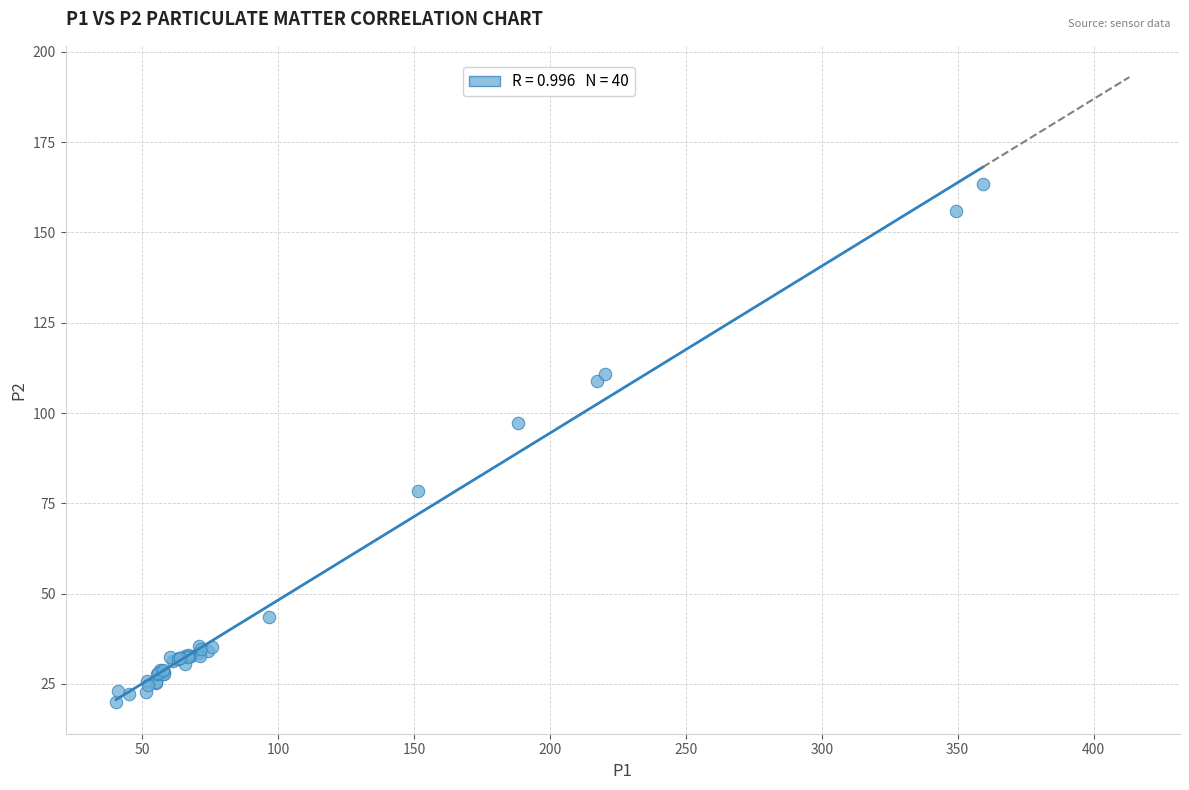

What Y value in the scatter plot is closest to 91?

97.2